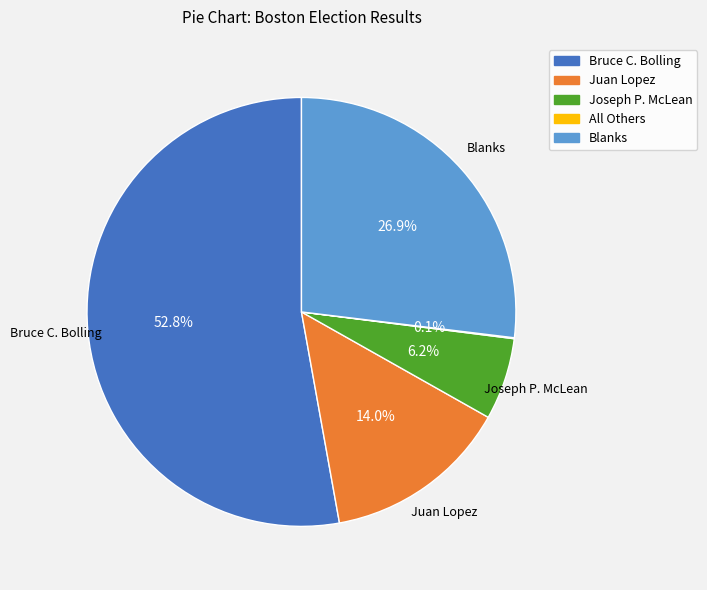

What is the ratio of the value at Juan Lopez to the value at Joseph P. McLean?

2.3